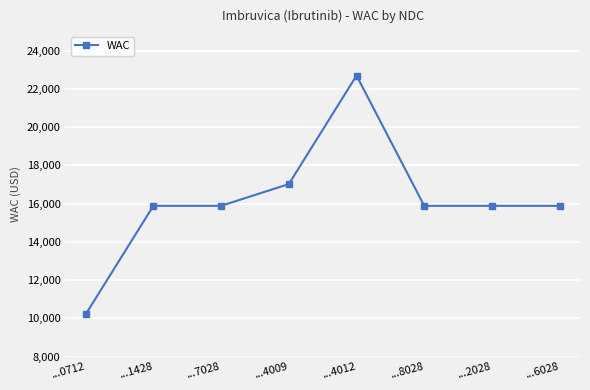

Does the chart display data point markers on the line(s)?

Yes